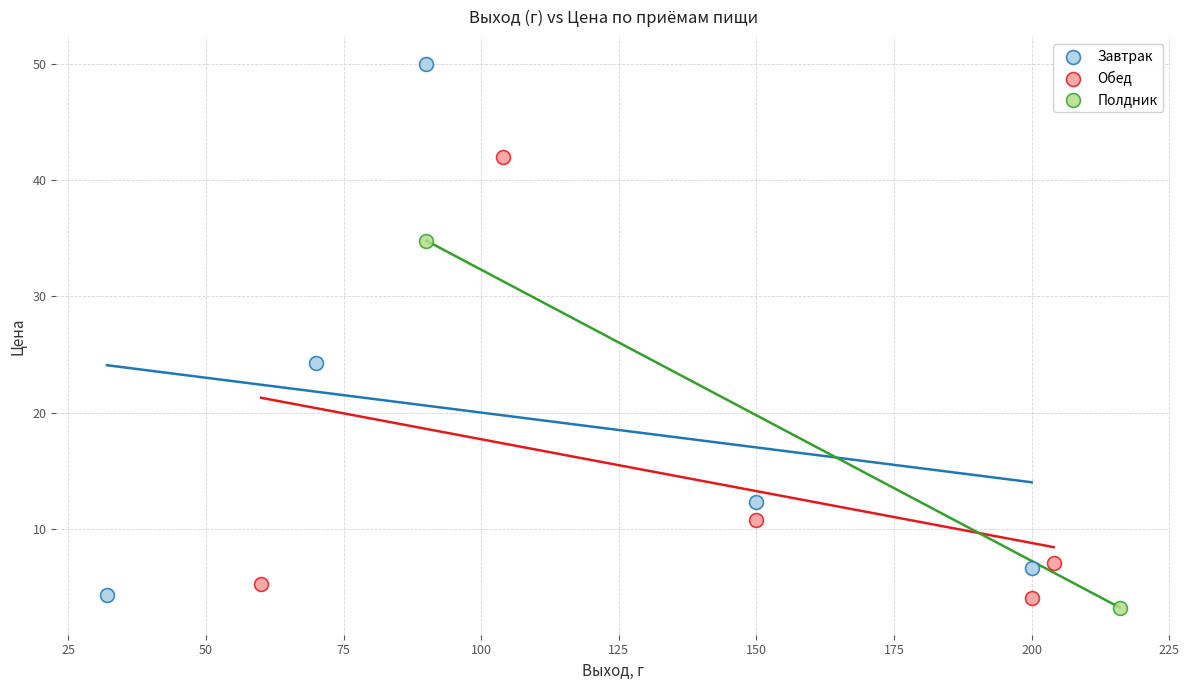

Which series reaches the maximum Y coordinate?

Завтрак